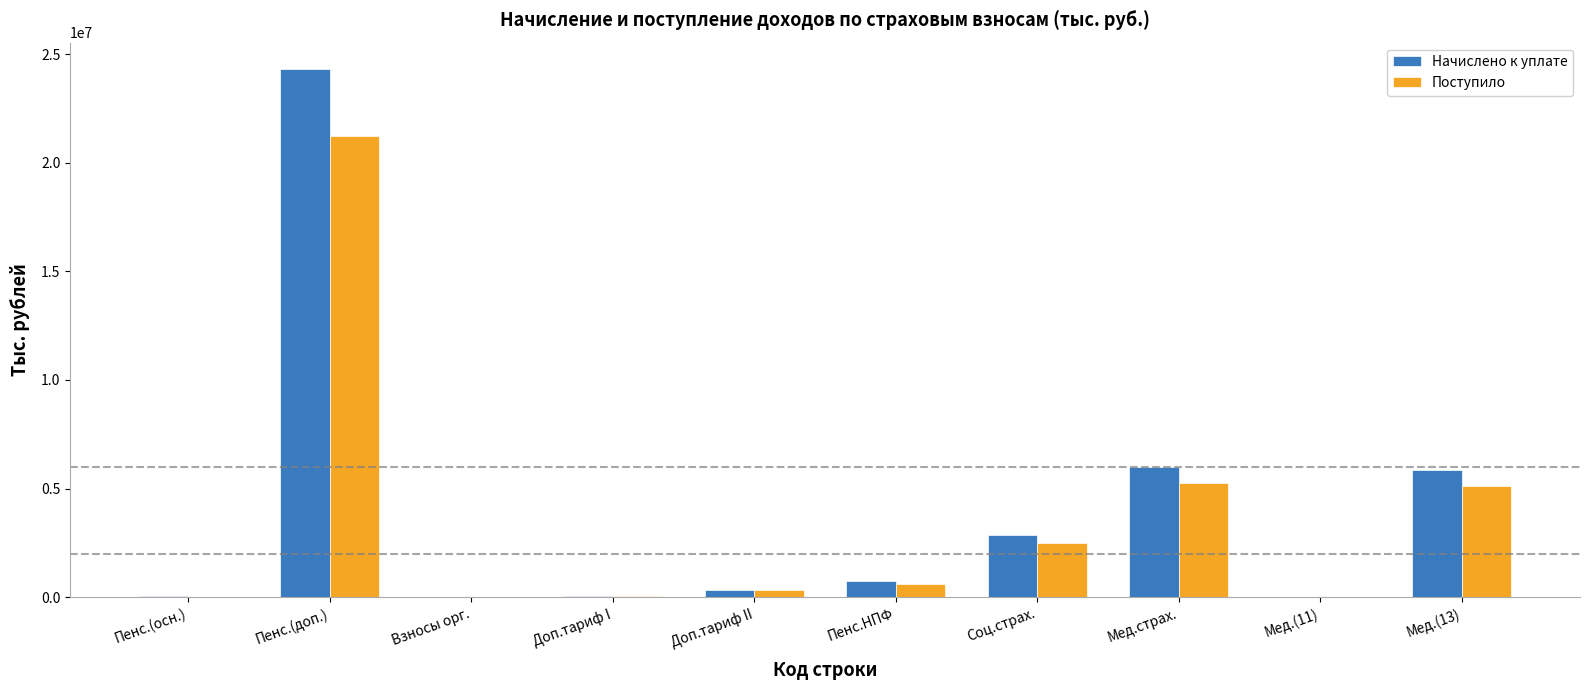

What is the total value across all series at Мед.(13)?

10978648